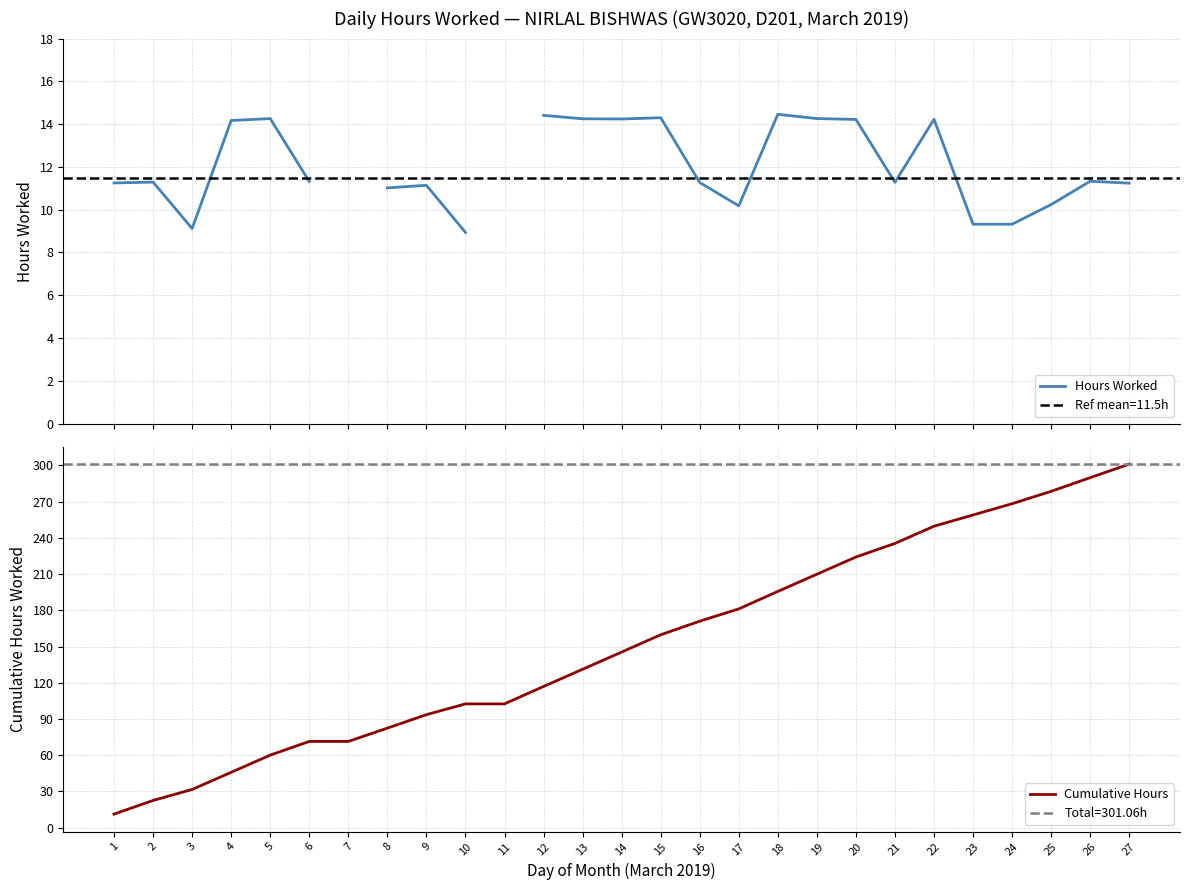

Is it true that Hours Worked equals 6.0 at 22?

False